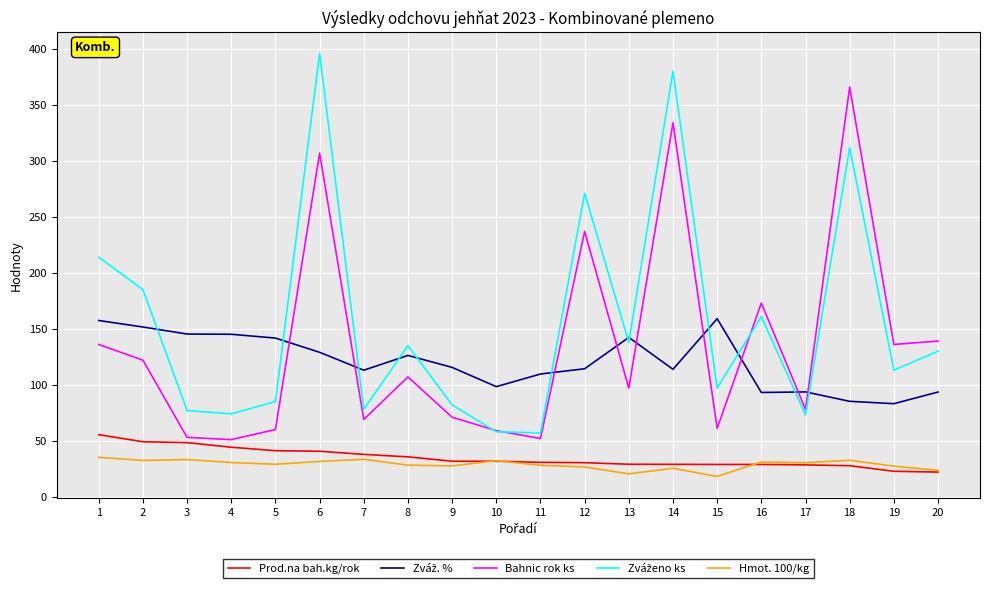

Which label corresponds to the largest value in the chart?

6